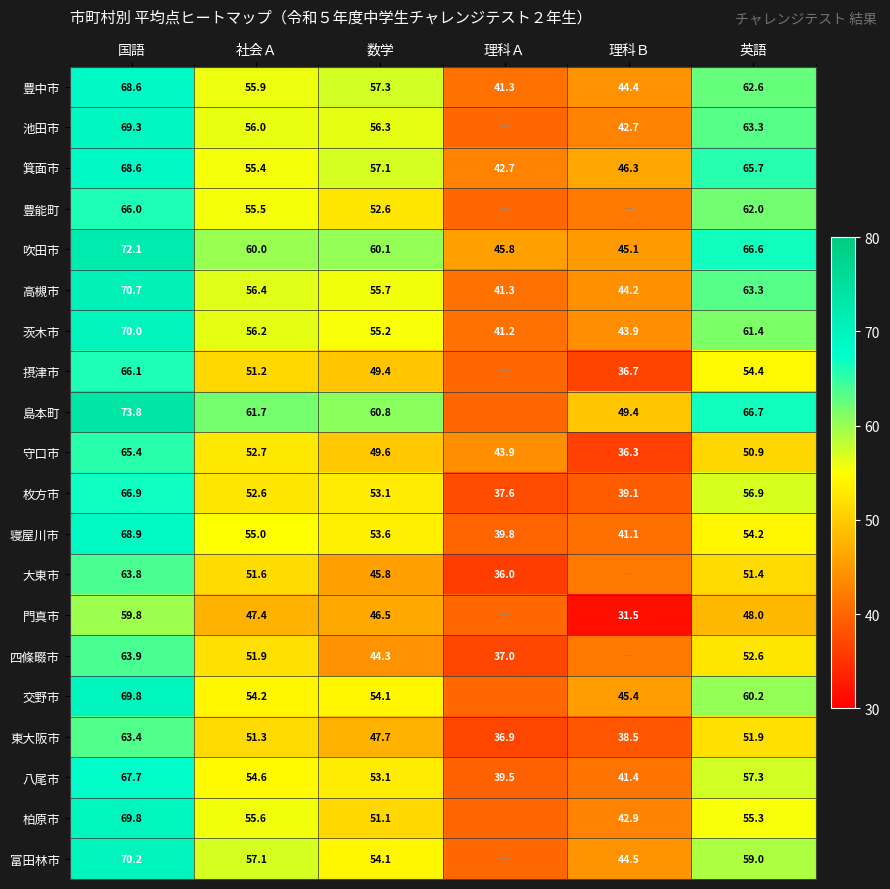

Between 数学 and 英語, which series saw the biggest shift?

豊能町